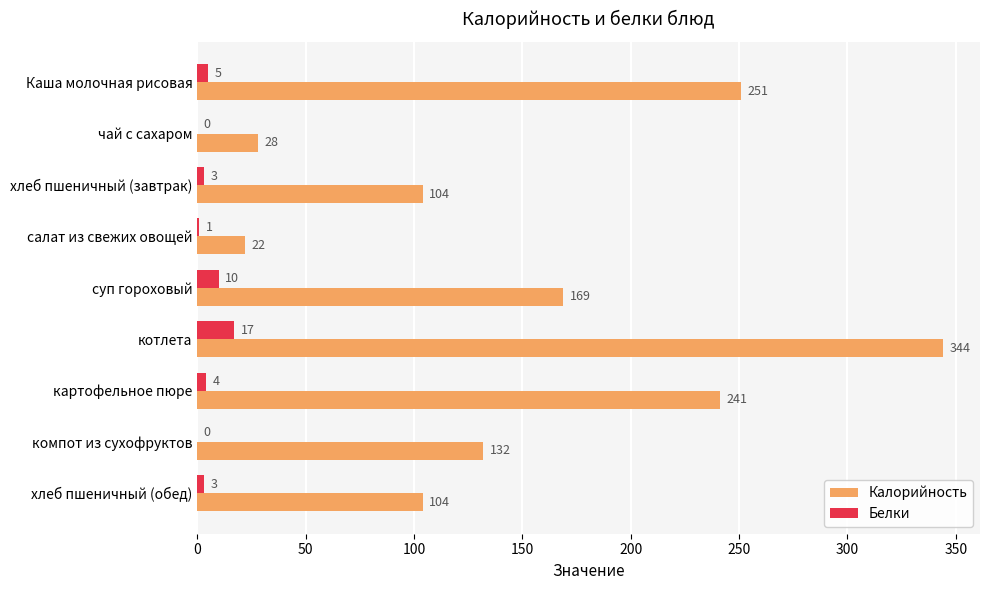

What is the sum of all Белки values?

43